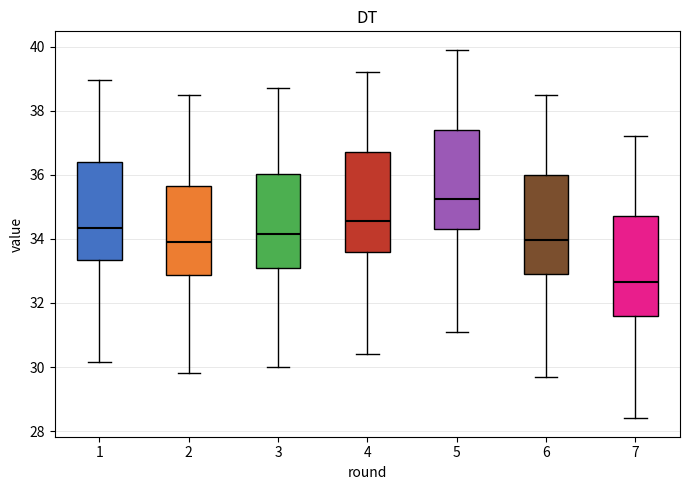

Reading left to right, transcribe this box plot: for each box, give where its median line is, the range the box spans, and where its two whiskers end, as read against the y-axis. The values are not printed on the chart, so give them approximately, as read against the axis.

1: median 34.4, box 33.4 to 36.4, whiskers 30.2 to 39.0
2: median 34.0, box 32.8 to 35.6, whiskers 29.8 to 38.6
3: median 34.2, box 33.2 to 36.0, whiskers 30.0 to 38.8
4: median 34.6, box 33.6 to 36.8, whiskers 30.4 to 39.2
5: median 35.2, box 34.4 to 37.4, whiskers 31.2 to 40.0
6: median 34.0, box 33.0 to 36.0, whiskers 29.8 to 38.6
7: median 32.6, box 31.6 to 34.8, whiskers 28.4 to 37.2